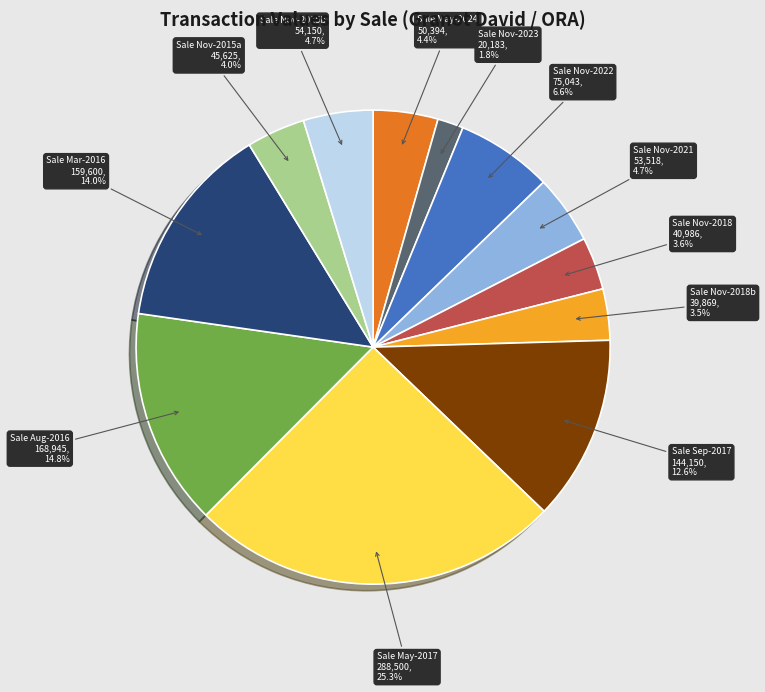

Is there a majority slice in this chart?

No